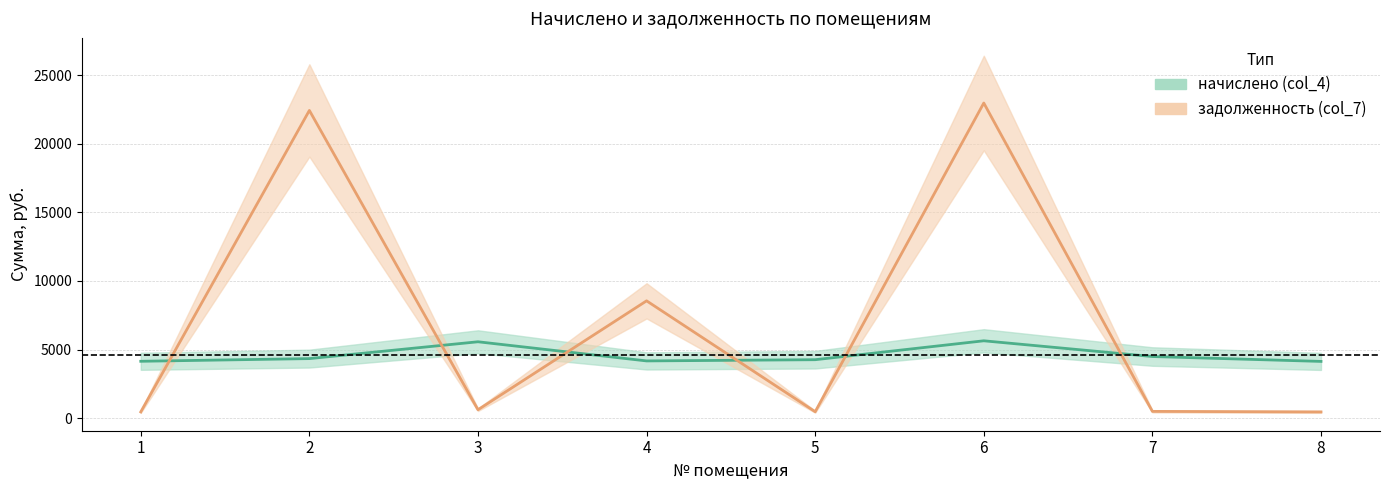

Where does the задолженность (col_7) series first go above 618?

2